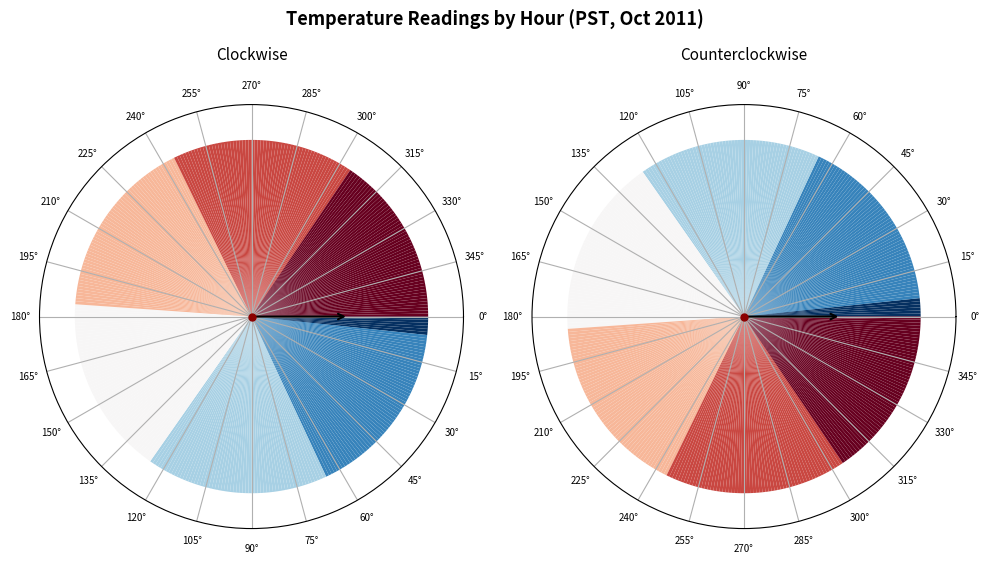

What percentage is NOT represented by 18?

84.3%